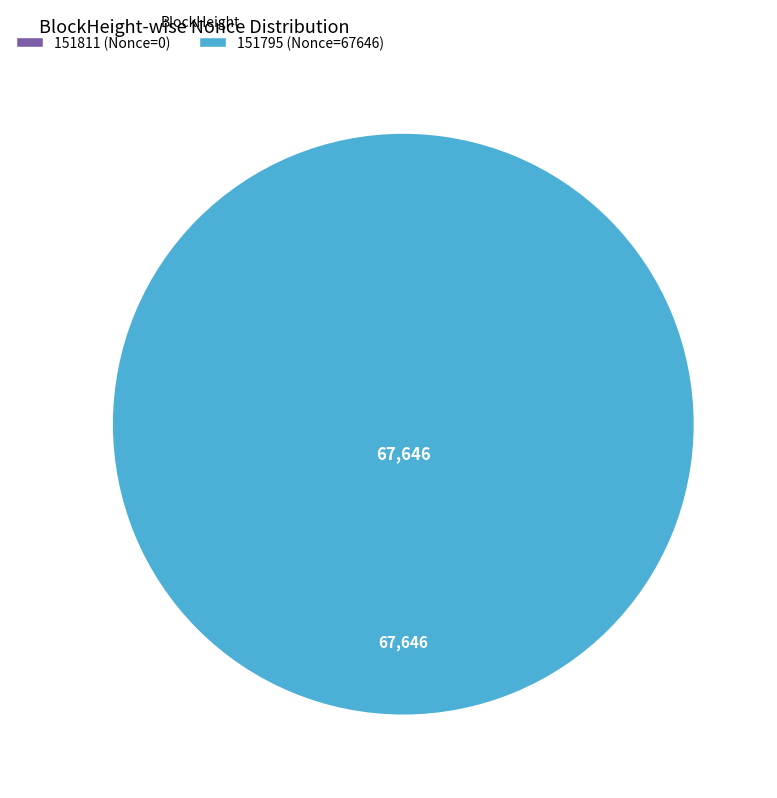

Does 151811 account for over 50% of the chart?

No